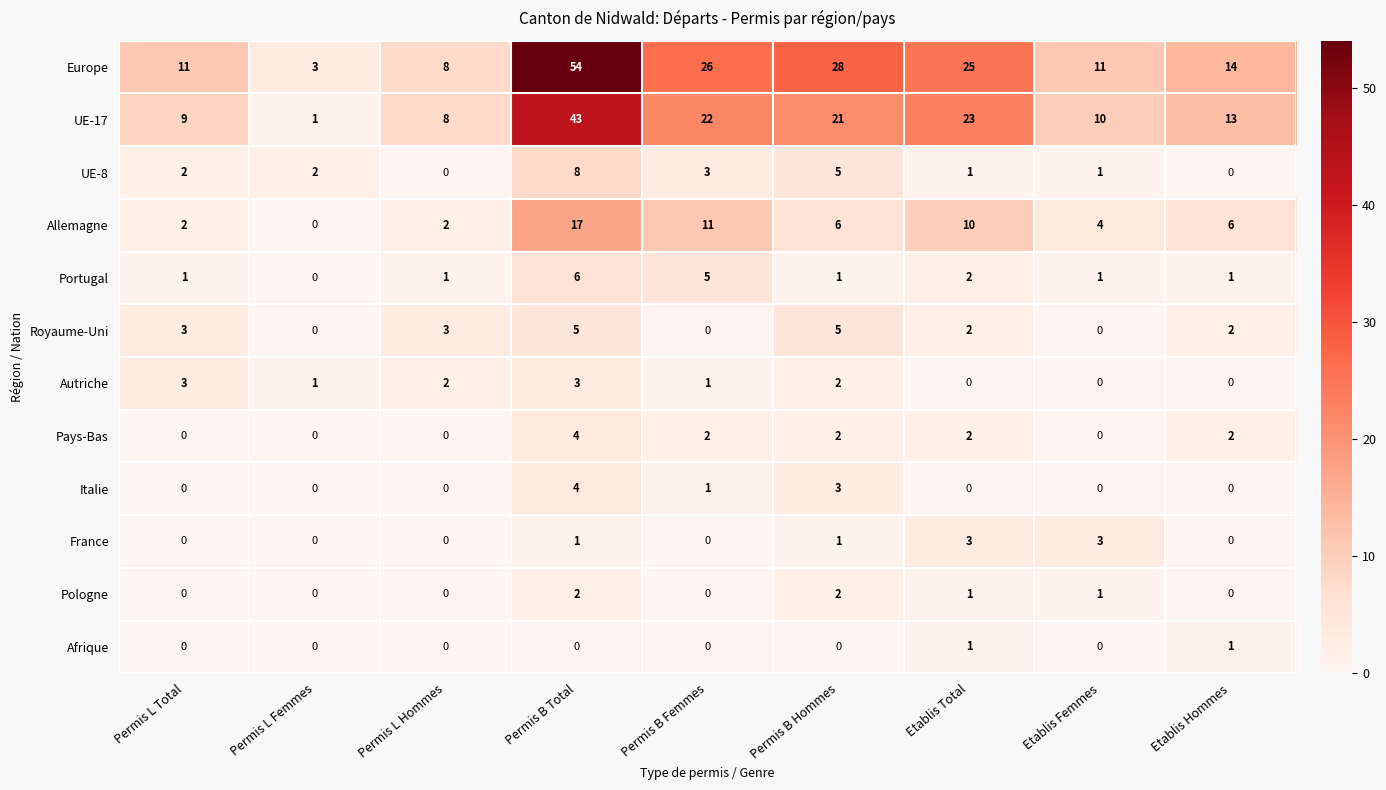

At which label does UE-17 reach its minimum?

Permis L Femmes